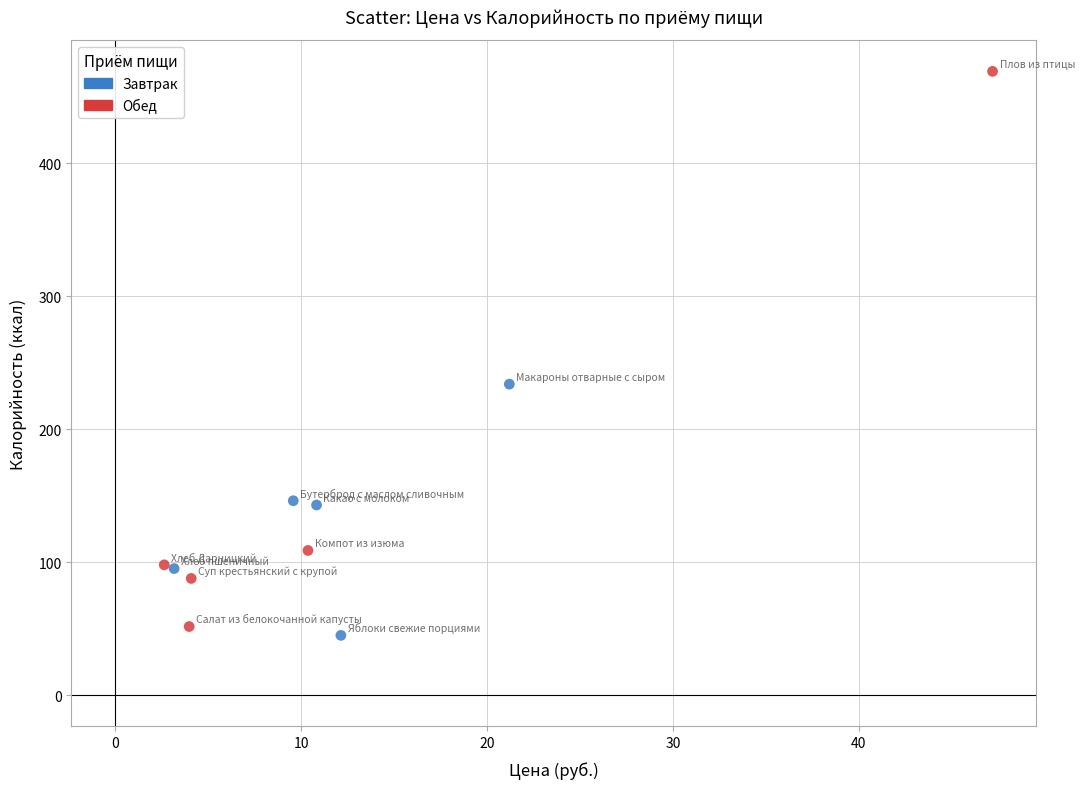

Which series has the widest spread of Y values?

Обед